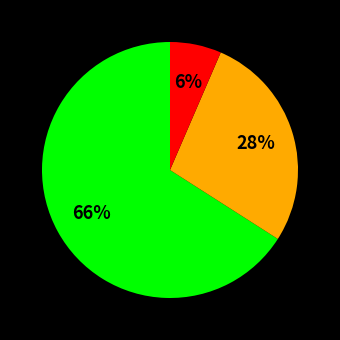

Is there a majority slice in this chart?

Yes